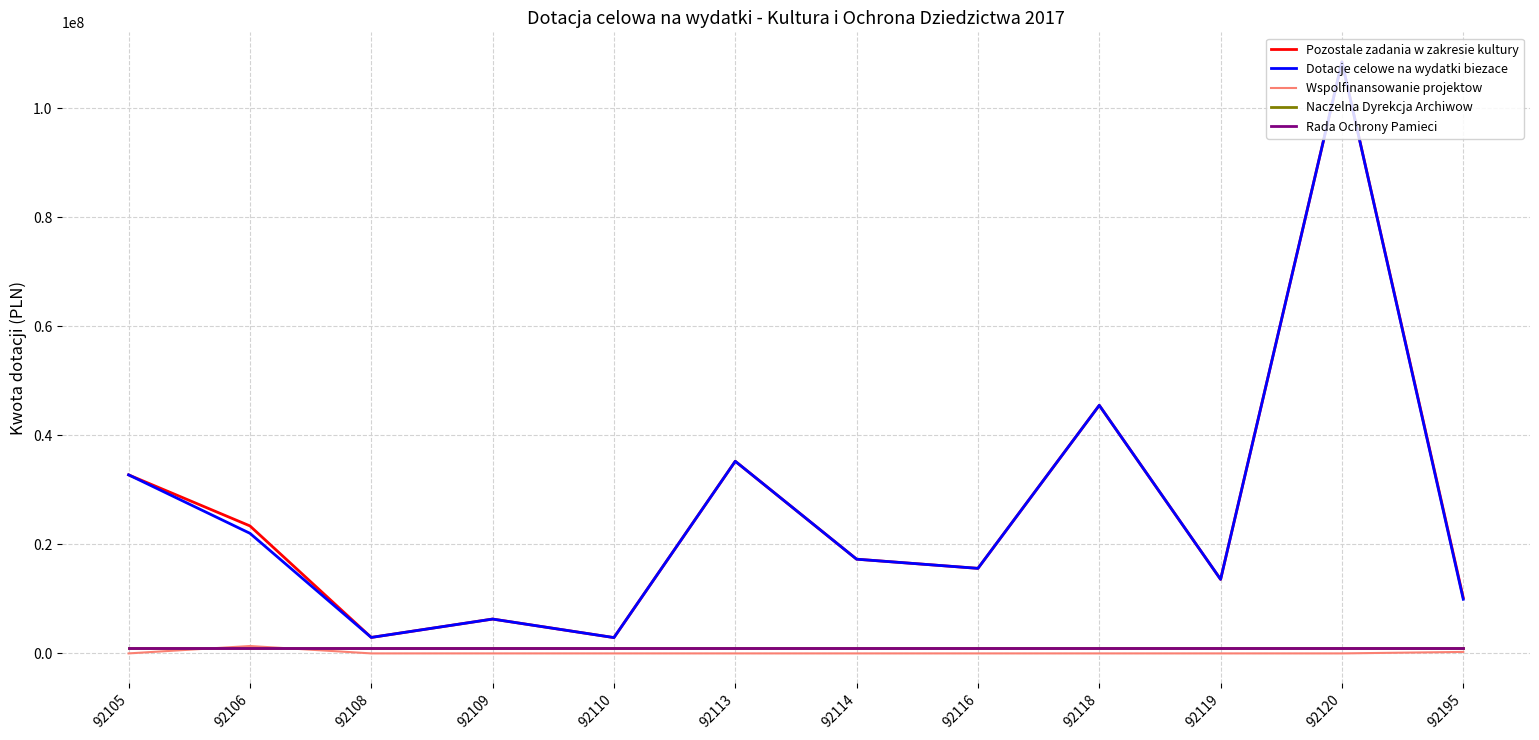

How many lines are shown in the chart?

5